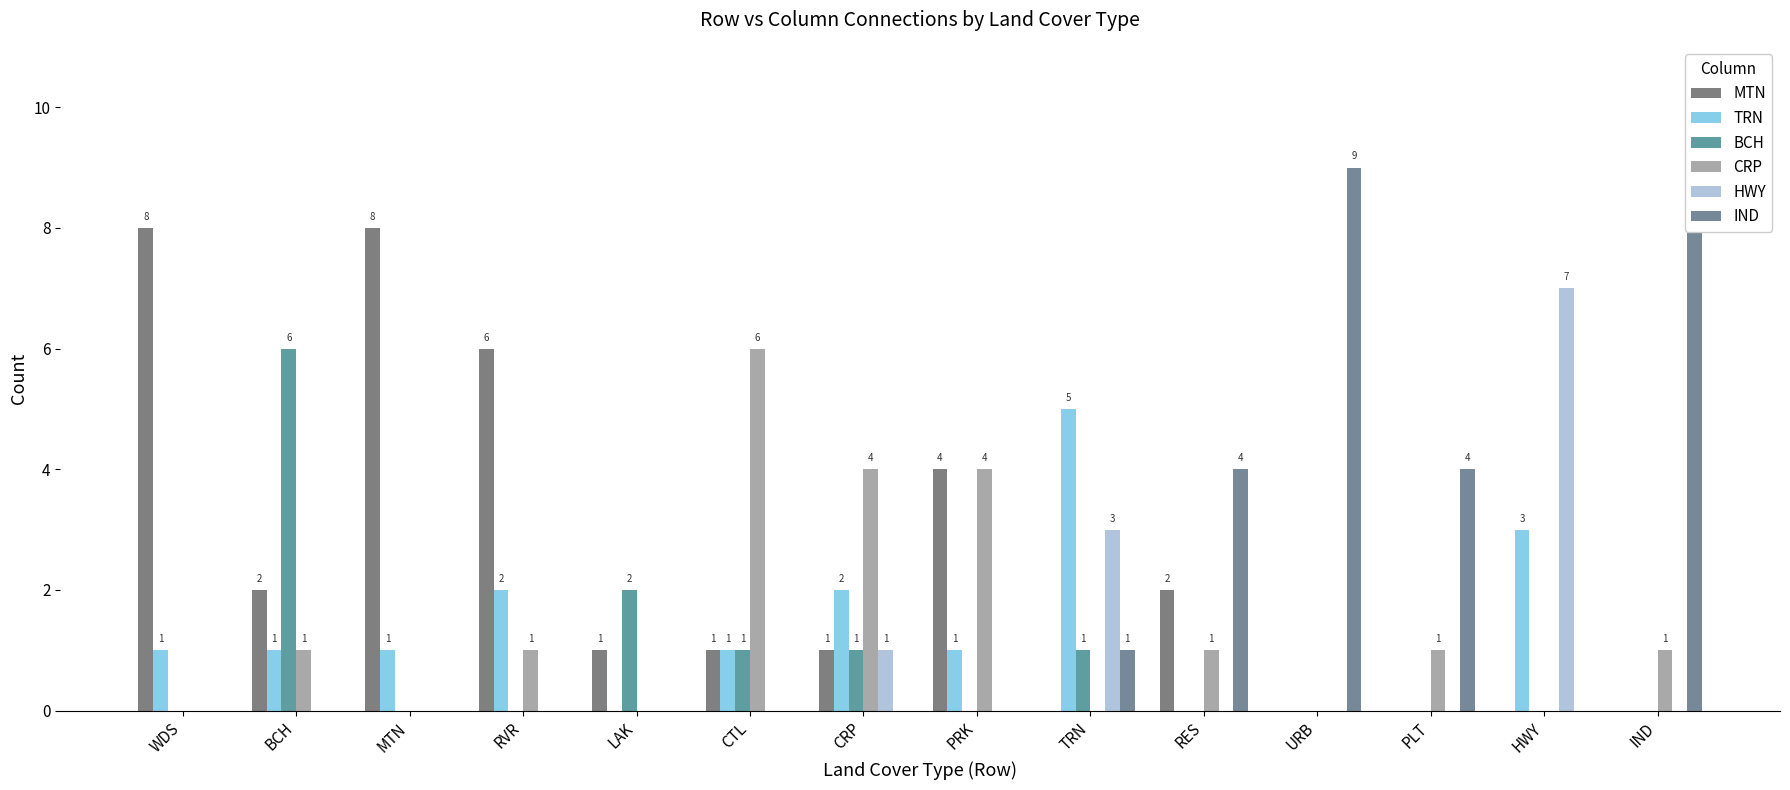

Which label corresponds to the smallest value in the chart?

TRN